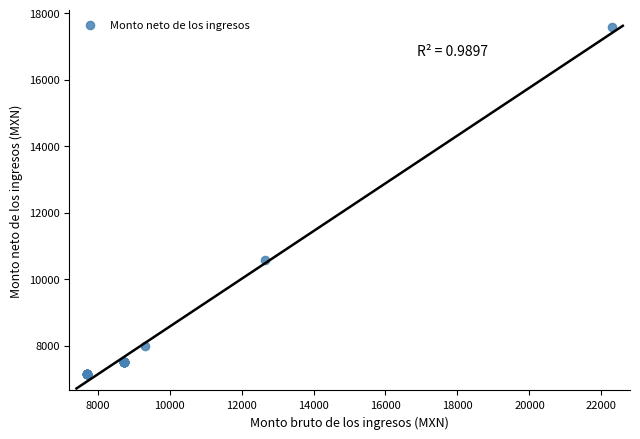

What Y value in the scatter plot is closest to 12372?

10578.8